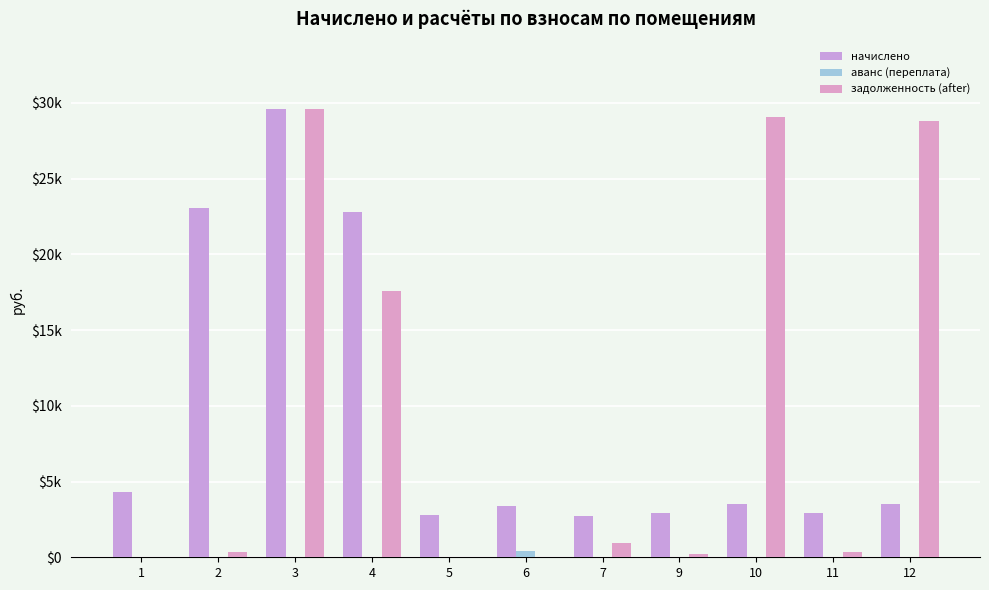

Are the bars grouped side by side (vs. stacked)?

Yes